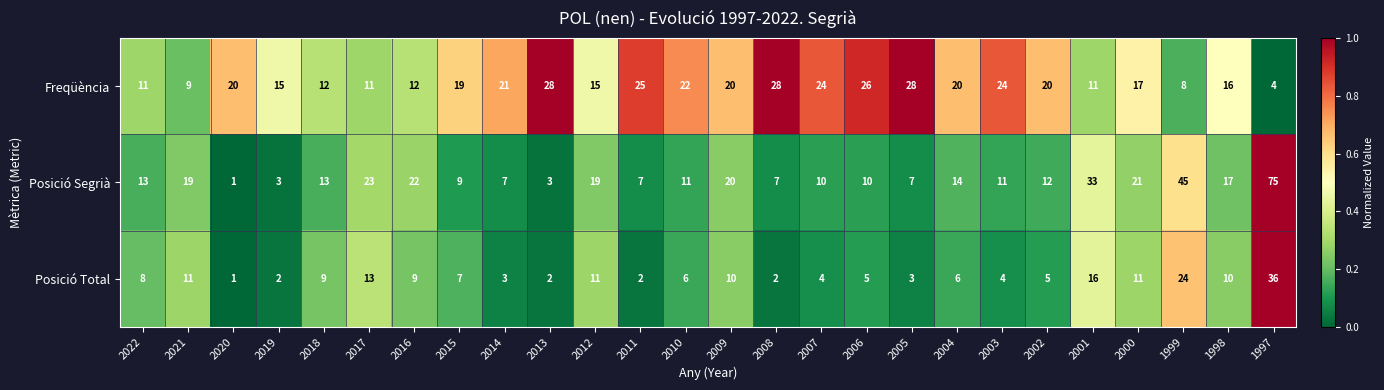

Read the Freqüència value at 1999, to the nearest 10.

10